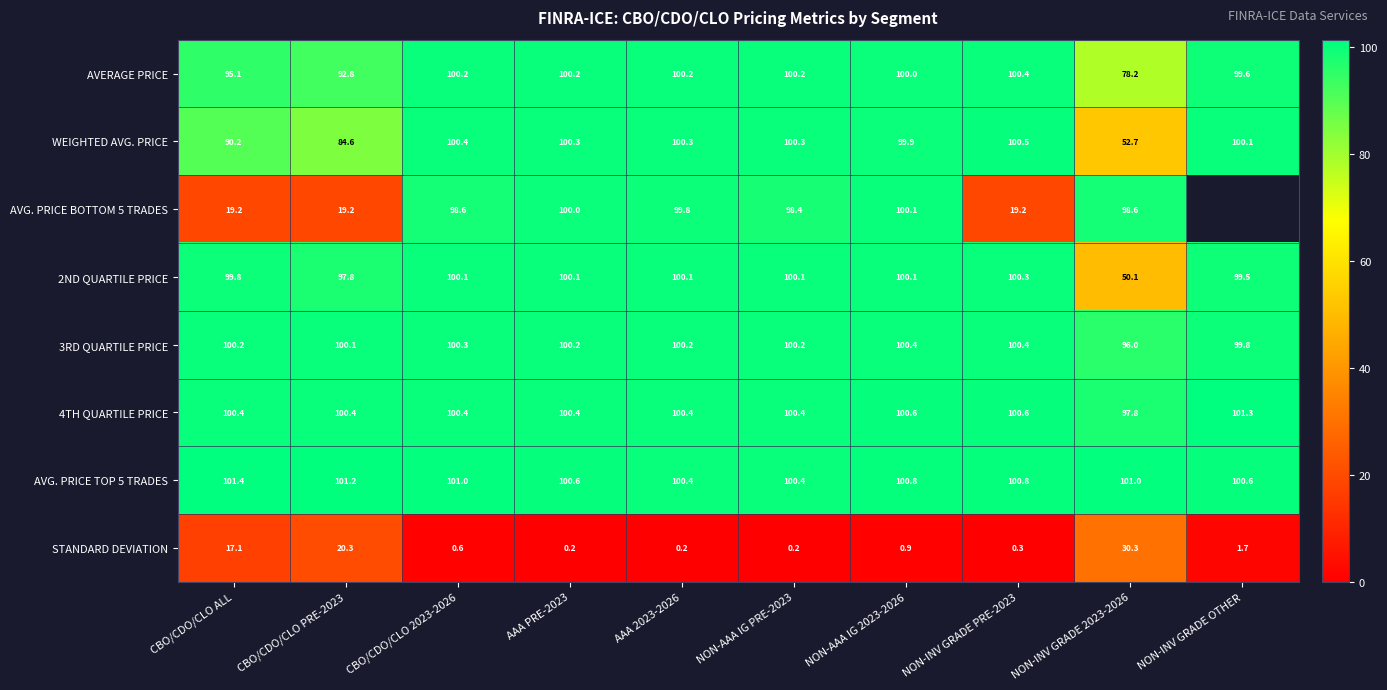

What is the greatest value displayed?

101.4